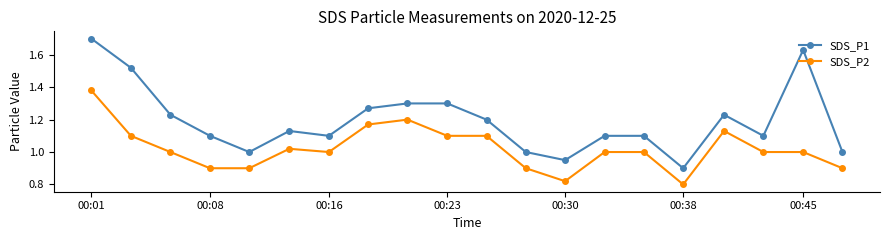

Does the chart have visible grid lines?

No